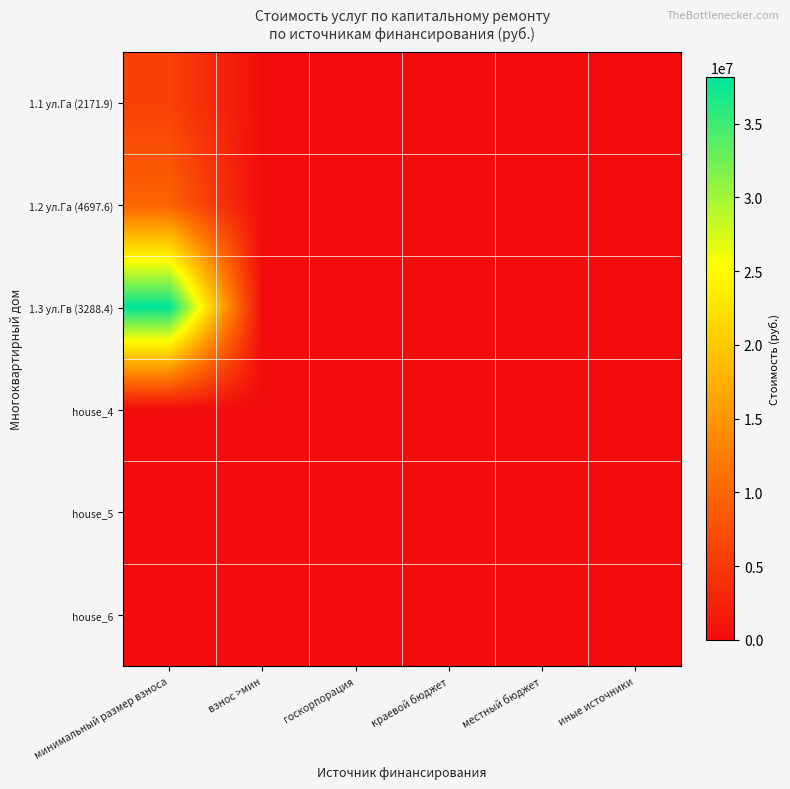

Reading left to right, what are all the values shown in this chart?

1.1 ул.Га (2171.9): минимальный размер взноса=5809528.4	взнос >мин=0.0	госкорпорация=0.0	краевой бюджет=0.0	местный бюджет=0.0	иные источники=0.0
1.2 ул.Га (4697.6): минимальный размер взноса=9650467.6	взнос >мин=0.0	госкорпорация=0.0	краевой бюджет=0.0	местный бюджет=0.0	иные источники=0.0
1.3 ул.Гв (3288.4): минимальный размер взноса=38131727.4	взнос >мин=0.0	госкорпорация=0.0	краевой бюджет=0.0	местный бюджет=0.0	иные источники=0.0
house_4: минимальный размер взноса=0.0	взнос >мин=0.0	госкорпорация=0.0	краевой бюджет=0.0	местный бюджет=0.0	иные источники=0.0
house_5: минимальный размер взноса=0.0	взнос >мин=0.0	госкорпорация=0.0	краевой бюджет=0.0	местный бюджет=0.0	иные источники=0.0
house_6: минимальный размер взноса=0.0	взнос >мин=0.0	госкорпорация=0.0	краевой бюджет=0.0	местный бюджет=0.0	иные источники=0.0